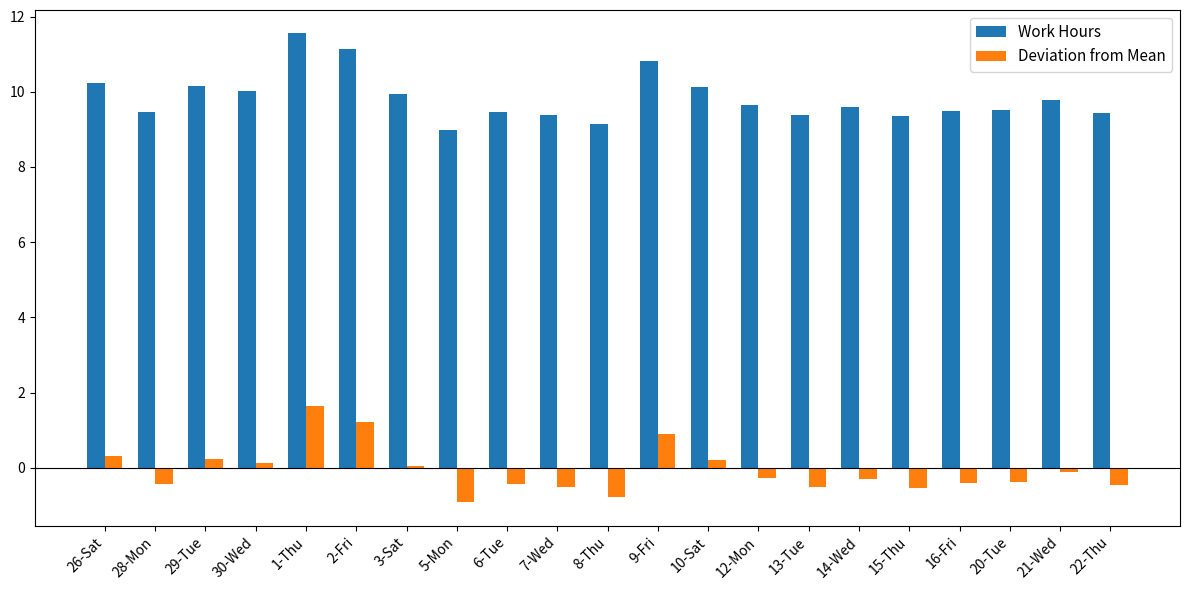

At which category does the chart reach its peak across all series?

1-Thu